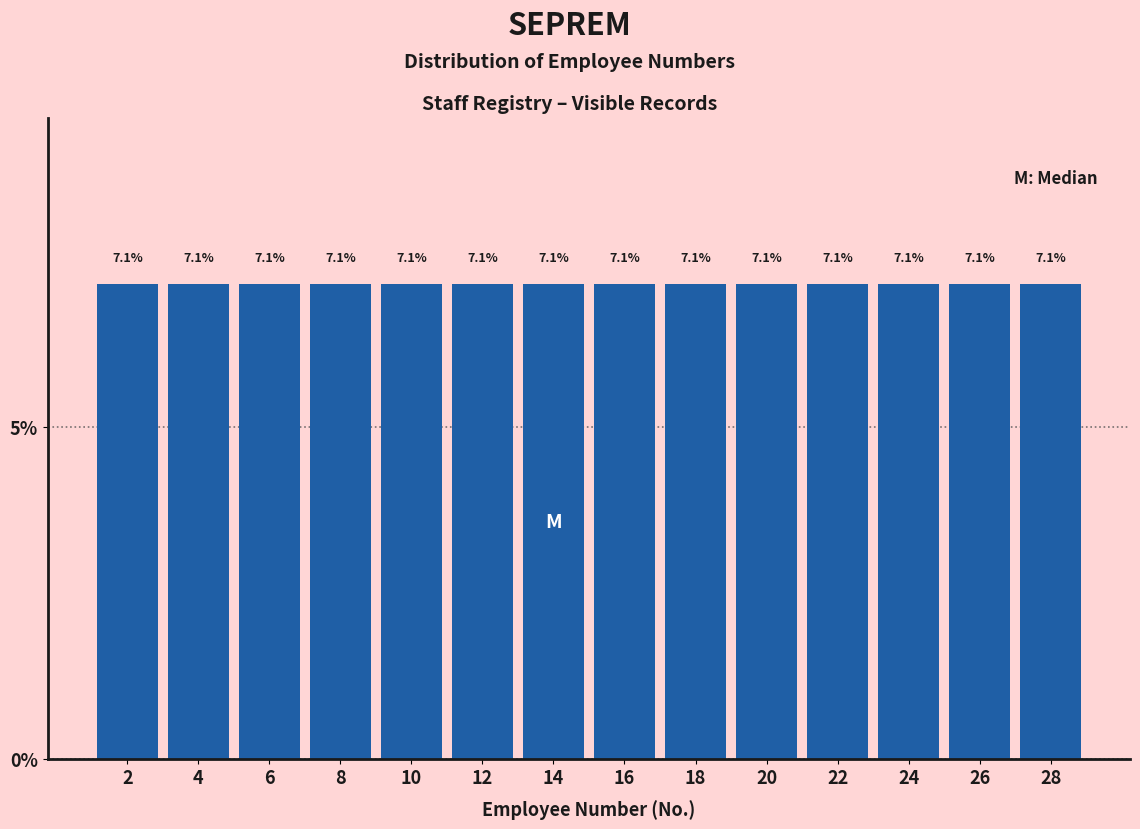

Reading left to right, list every bar in this chart as the range it spans on the x-axis followed by its height.

1 to 3: 7.1
3 to 5: 7.1
5 to 7: 7.1
7 to 9: 7.1
9 to 11: 7.1
11 to 13: 7.1
13 to 15: 7.1
15 to 17: 7.1
17 to 19: 7.1
19 to 21: 7.1
21 to 23: 7.1
23 to 25: 7.1
25 to 27: 7.1
27 to 29: 7.1